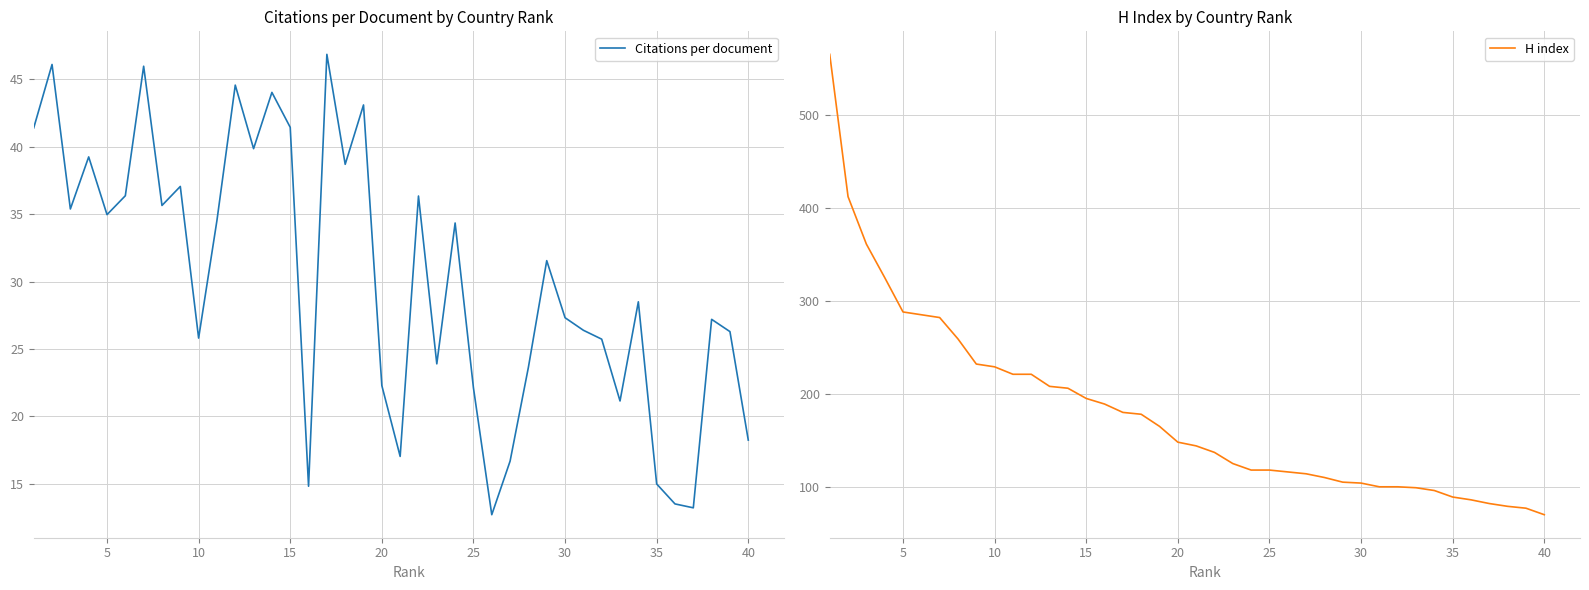

Reading left to right, what are all the values shown in this chart?

Citations per document: 41.4	46.1	35.4	39.2	35.0	36.4	46.0	35.6	37.0	25.8	34.5	44.6	39.9	44.0	41.4	14.8	46.8	38.7	43.1	22.3	17.0	36.3	23.9	34.3	22.1	12.7	16.7	23.6	31.6	27.3	26.4	25.7	21.1	28.5	15.0	13.5	13.2	27.2	26.3	18.2
H index: 565.0	412.0	361.0	325.0	288.0	285.0	282.0	259.0	232.0	229.0	221.0	221.0	208.0	206.0	195.0	189.0	180.0	178.0	165.0	148.0	144.0	137.0	125.0	118.0	118.0	116.0	114.0	110.0	105.0	104.0	100.0	100.0	99.0	96.0	89.0	86.0	82.0	79.0	77.0	70.0